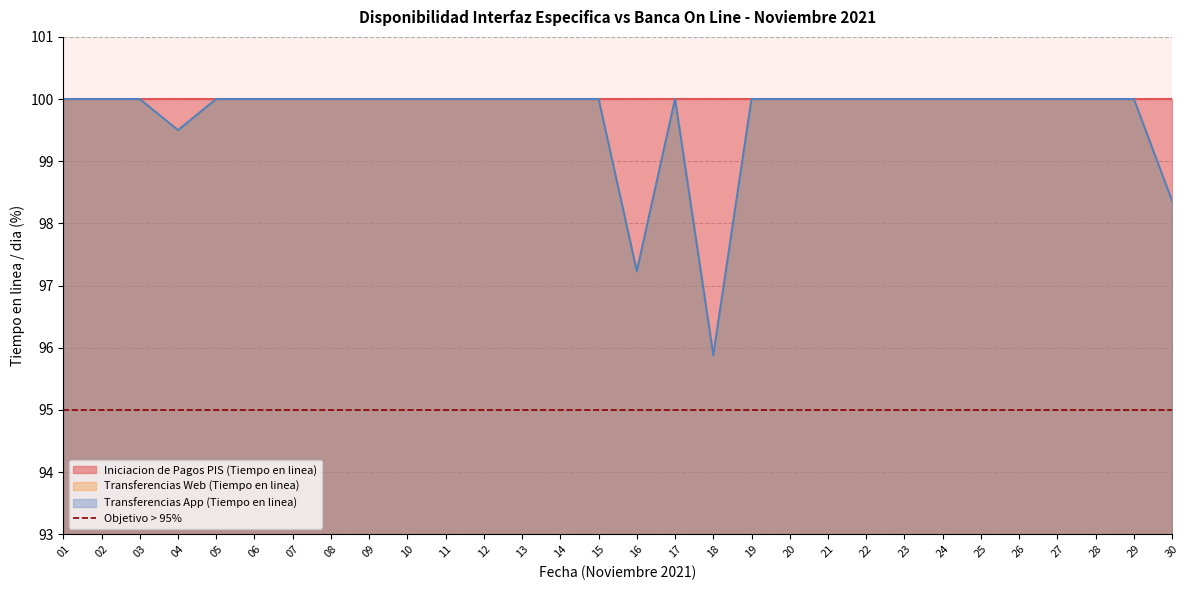

How many lines are shown in the chart?

2